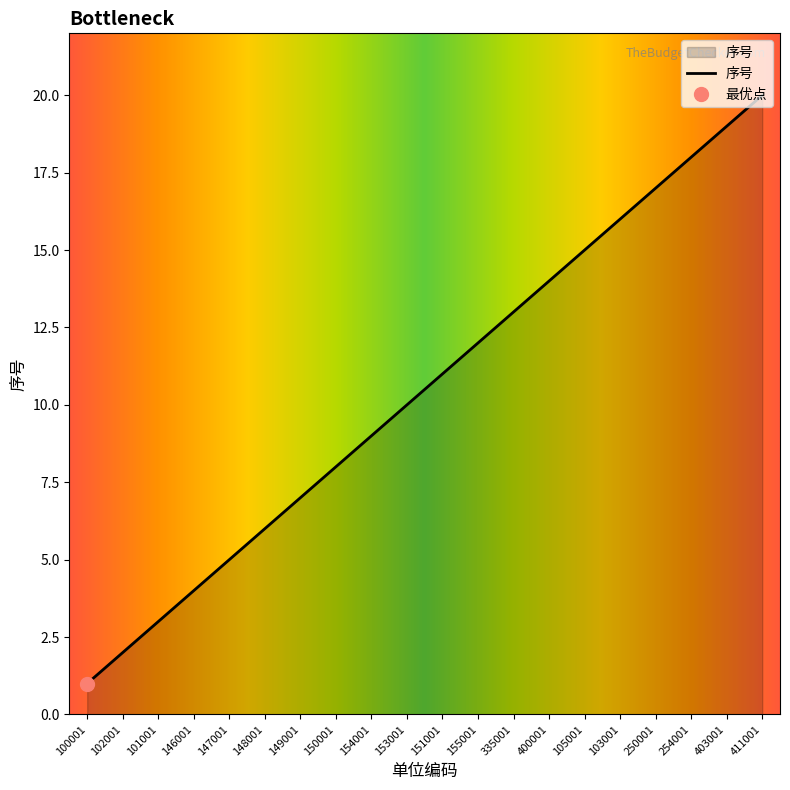

Does the chart have visible grid lines?

No